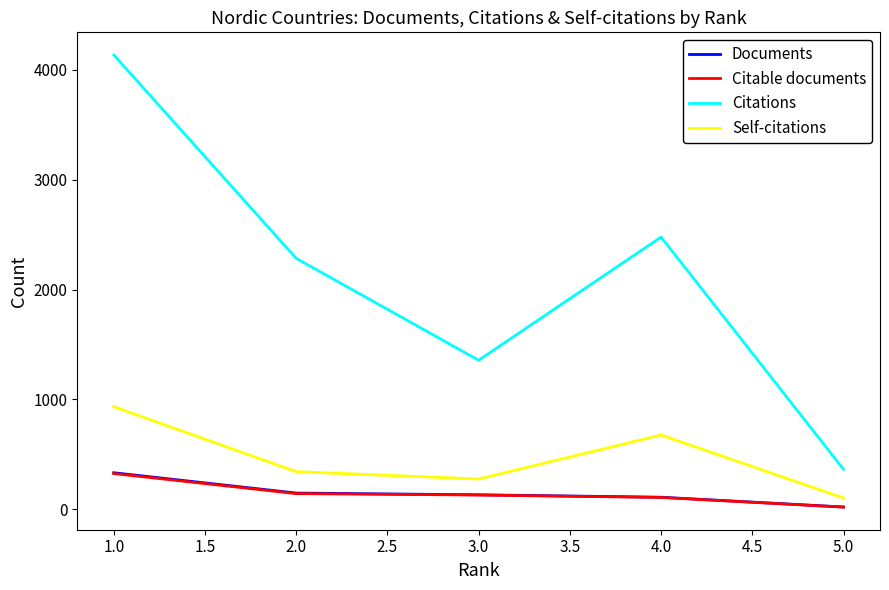

In Citations, how many points are higher than both neighbors (excluding endpoints)?

1